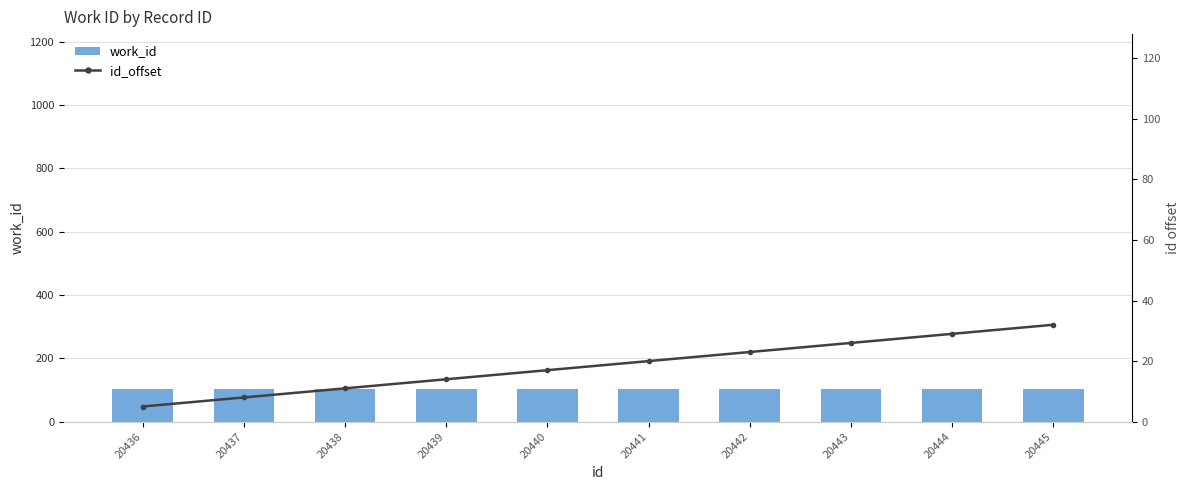

What is the total value across all series at 20439?

116